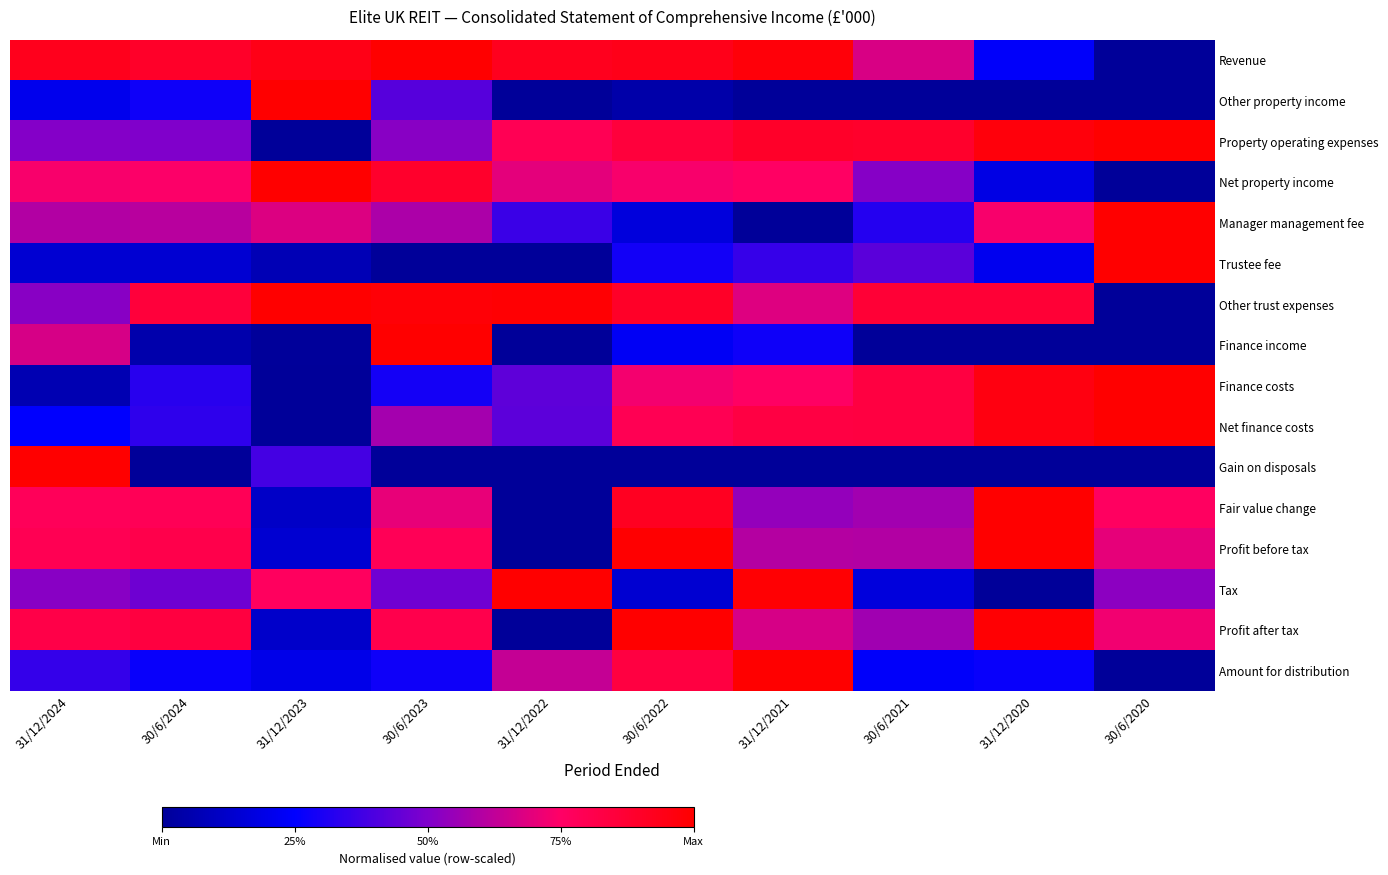

What is the sum of all Finance income values?

2.2